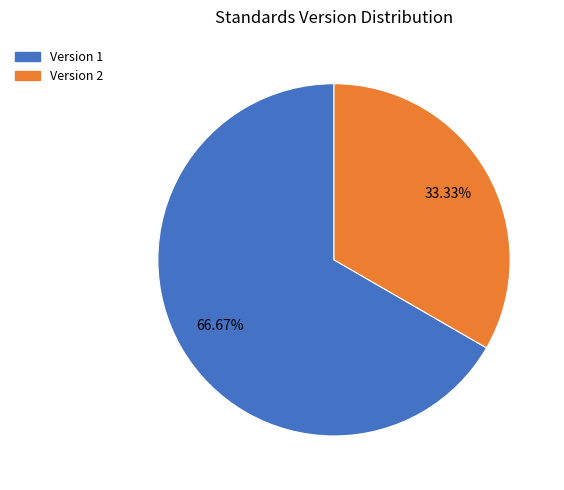

Count the number of slices in the pie.

2